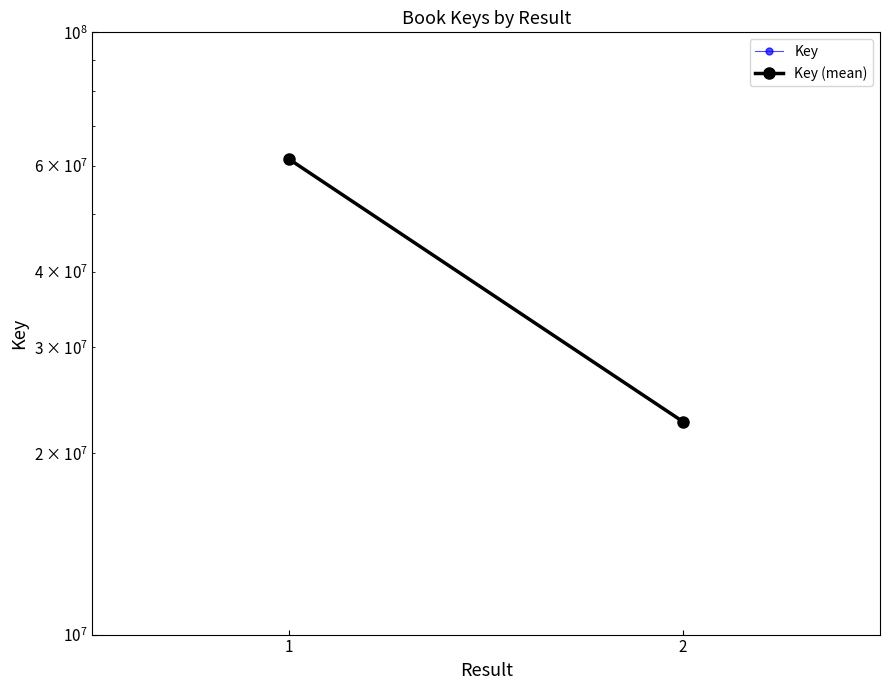

Count the Key values in the range 22562886 to 61530159.

2